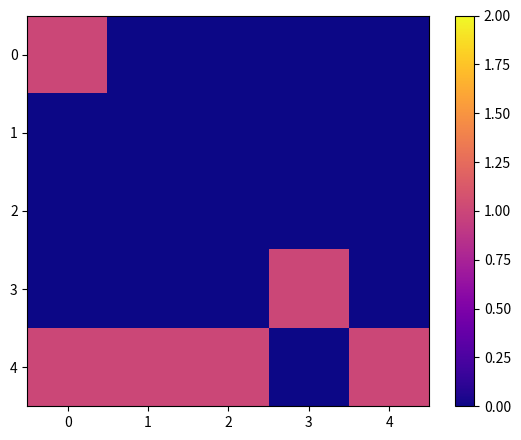

Reading left to right, extract all data points from this chart.

0: 0=1	1=0	2=0	3=0	4=0
1: 0=0	1=0	2=0	3=0	4=0
2: 0=0	1=0	2=0	3=0	4=0
3: 0=0	1=0	2=0	3=1	4=0
4: 0=1	1=1	2=1	3=0	4=1